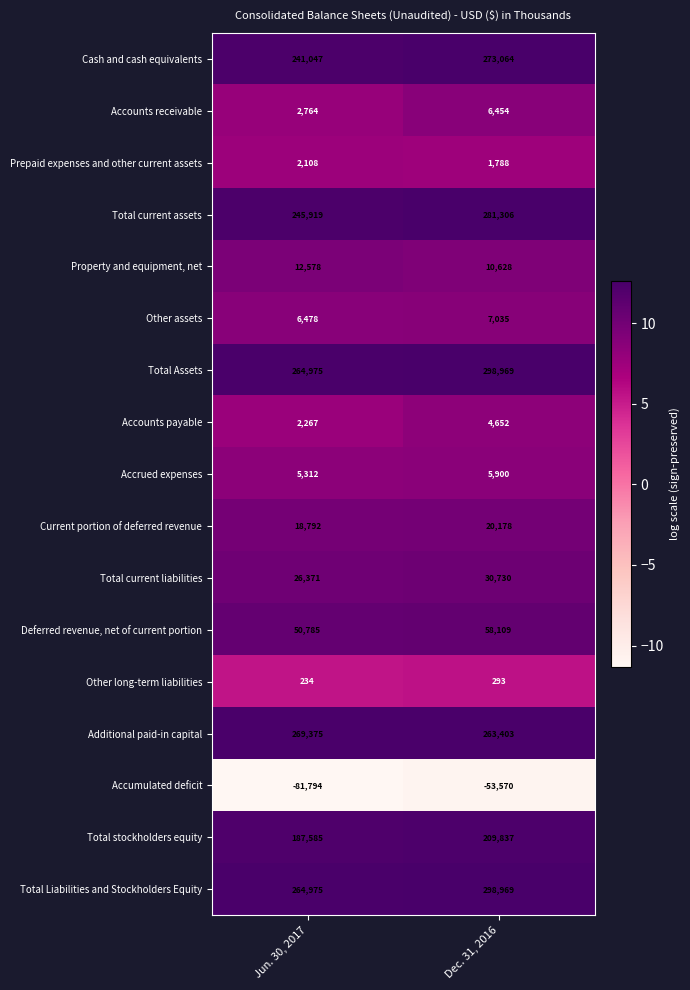

The value of Total stockholders equity at Jun. 30, 2017 is 187585. True or false?

True